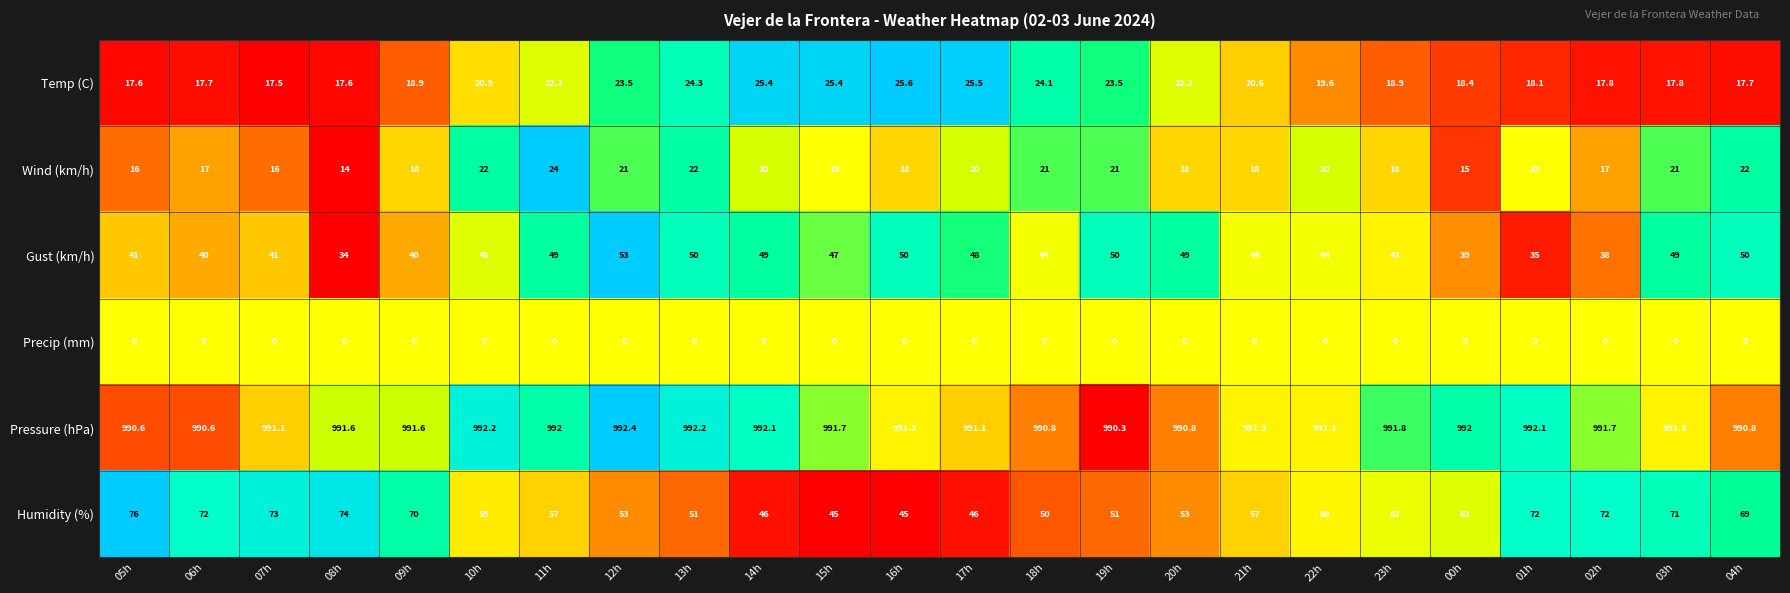

How many values in the Gust (km/h) series are below 45?

12